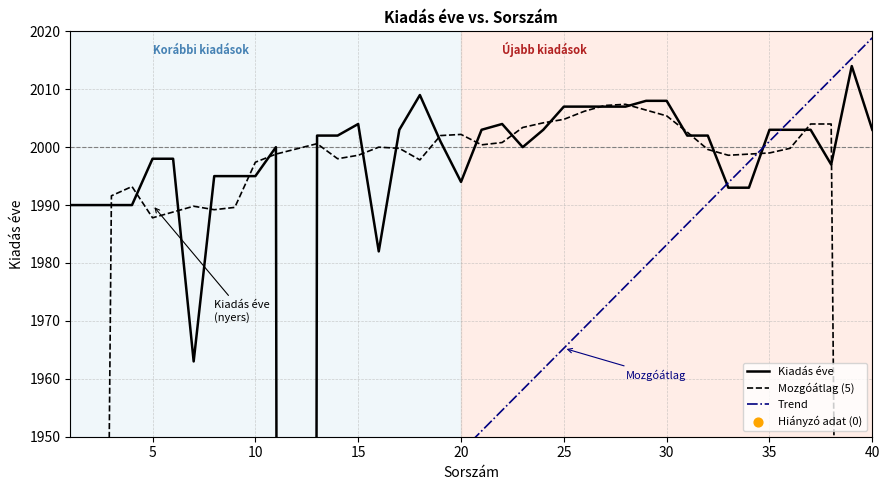

What is the change in value from 18 to 22?

-5